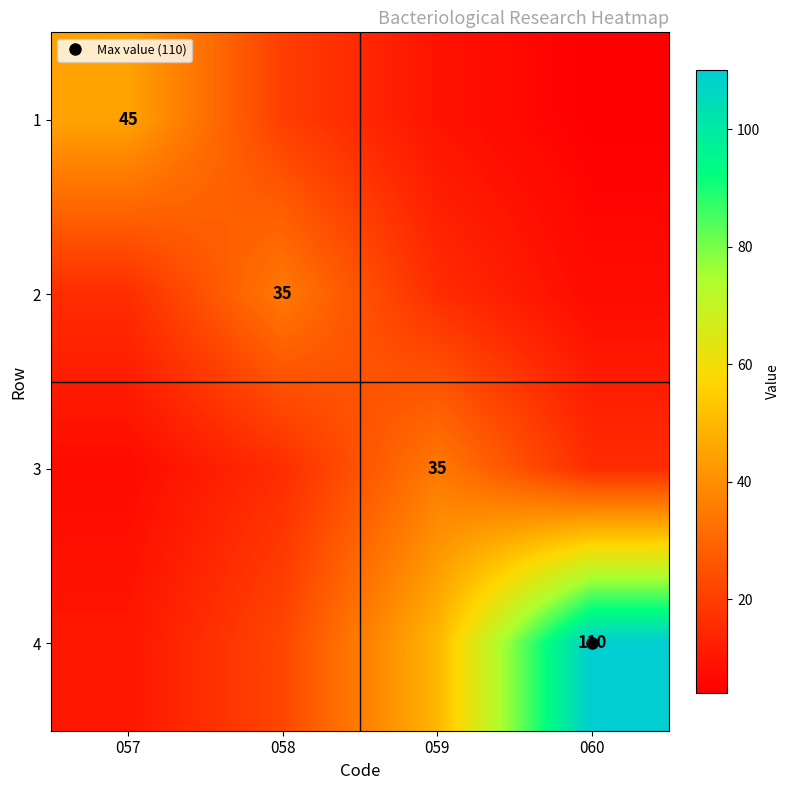

What is the difference between the maximum and minimum values in the 1 series?

40.9